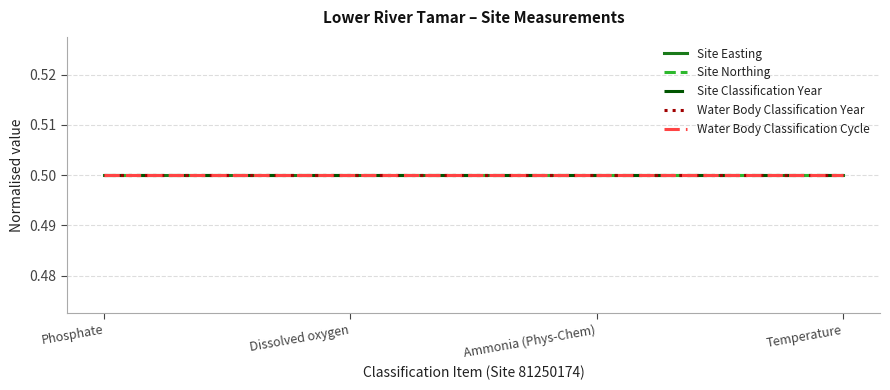

What are all the series names shown in the legend?

Site Easting, Site Northing, Site Classification Year, Water Body Classification Year, Water Body Classification Cycle